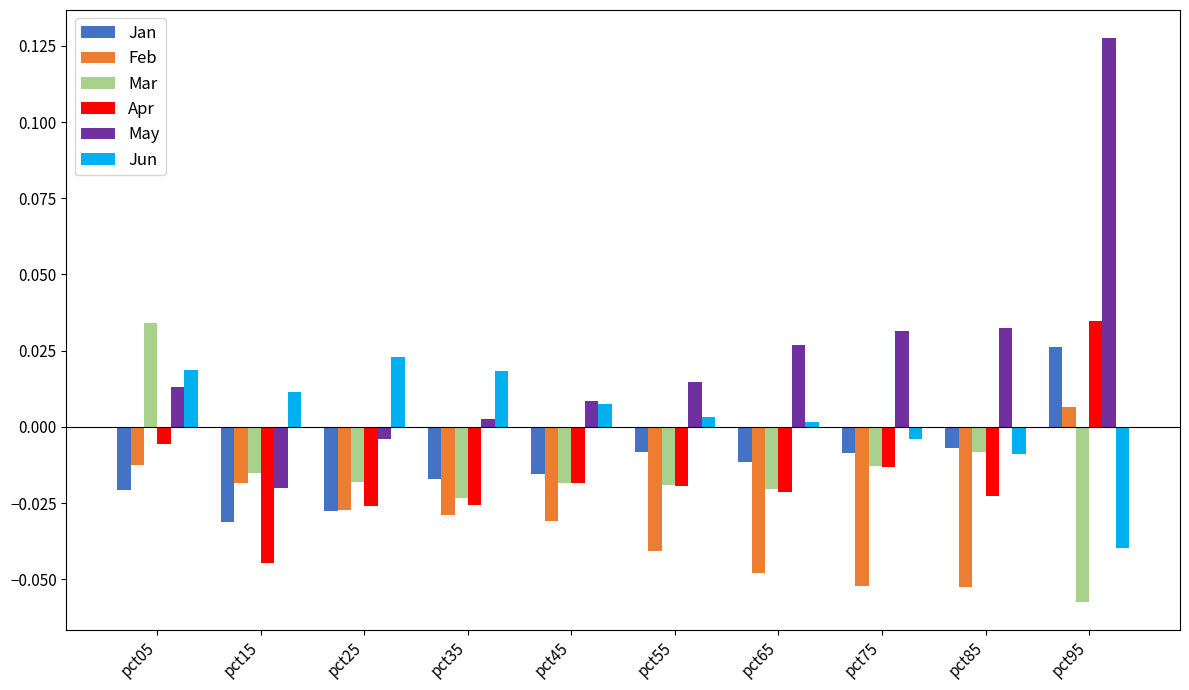

Which category has the highest value in the Mar series?

pct05